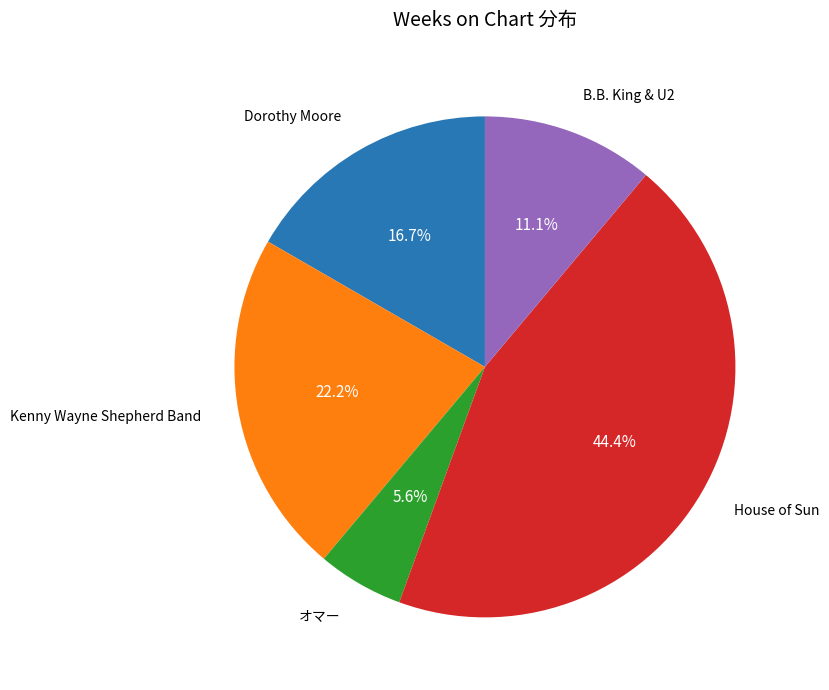

Is there any slice that represents more than half of the pie?

No